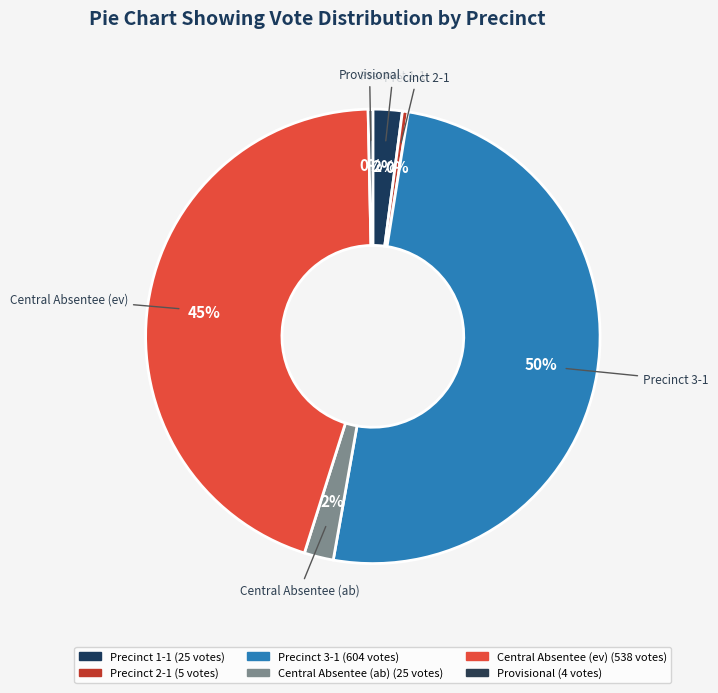

How many slices are in this pie chart?

6